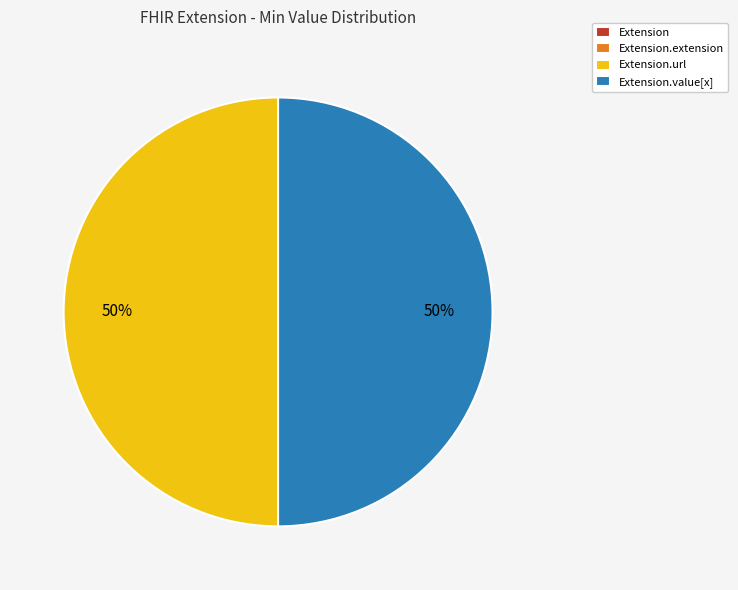

To the nearest percent, what is the difference between the largest and smallest slice percentages?

50%